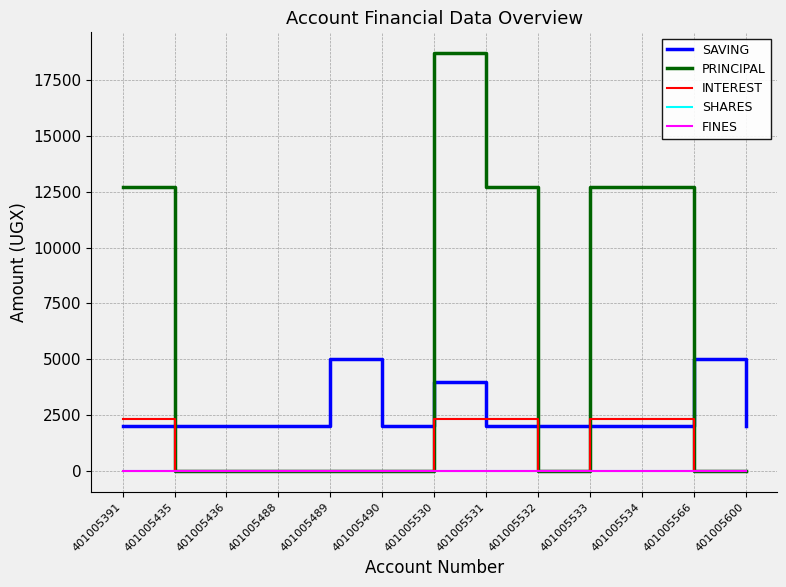

True or false: SHARES and INTEREST cross at least once.

False